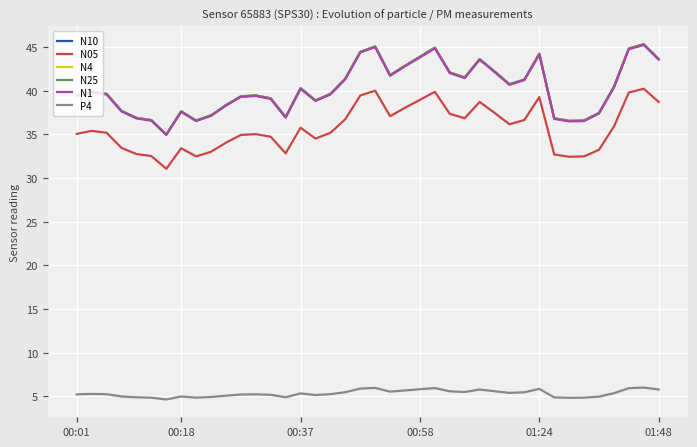

Count the number of categories in the chart.

40